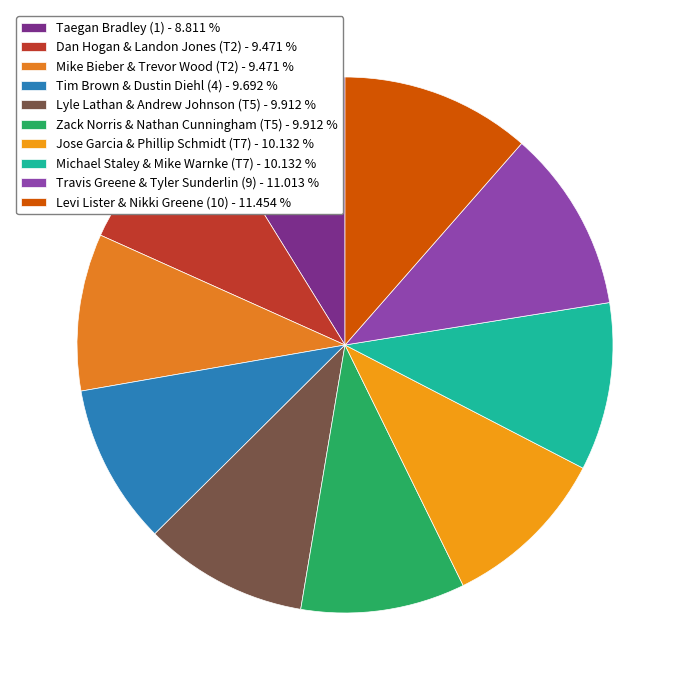

Which category has the smallest portion of the pie?

Taegan Bradley (1)